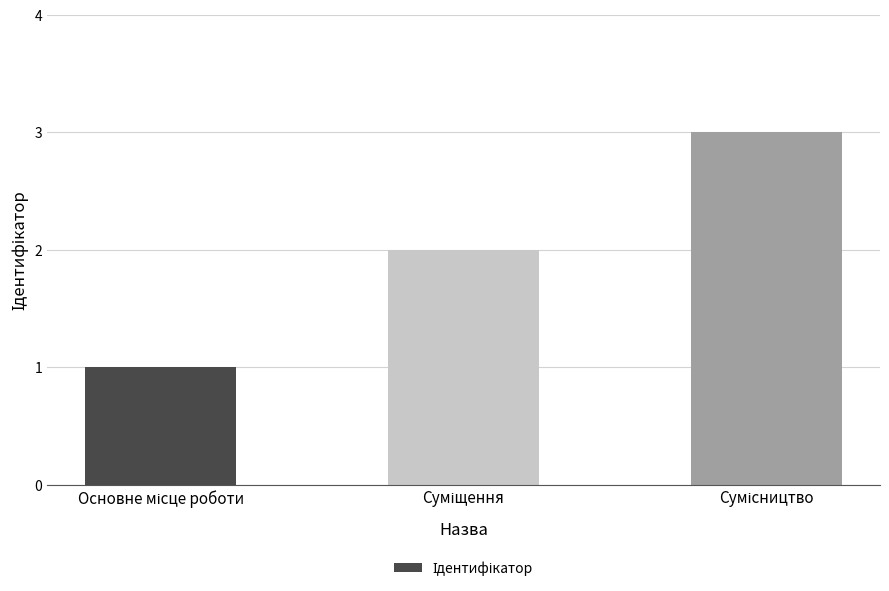

What is the sum of all values?

6